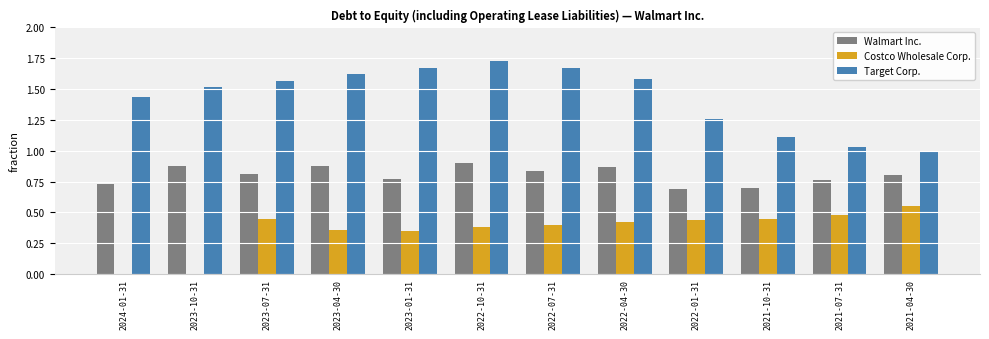

What is the sum of all Costco Wholesale Corp. values?

4.3